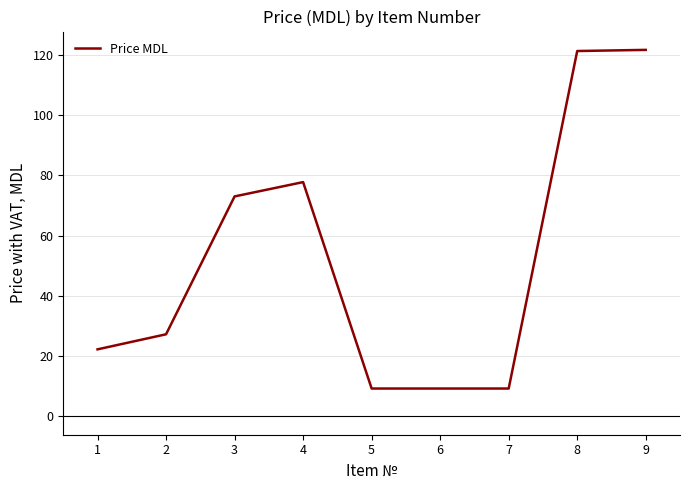

What is the greatest value displayed?

121.6